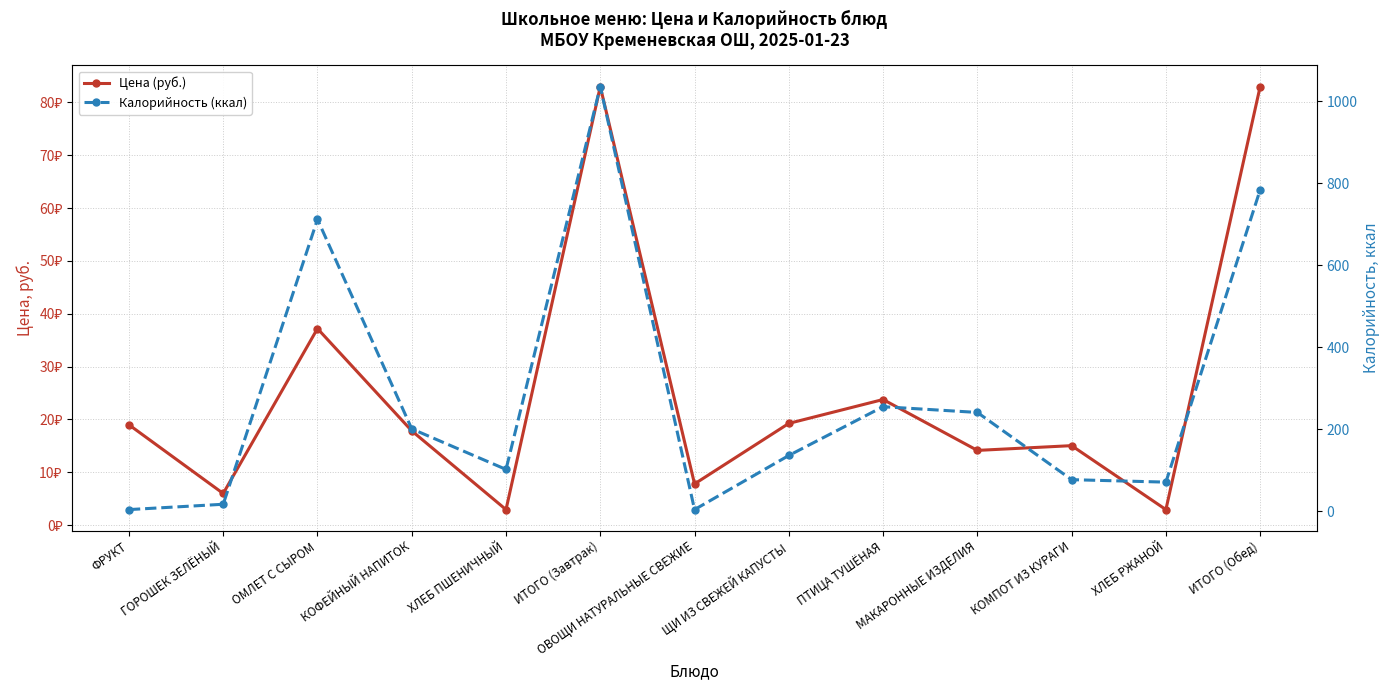

Which category has the highest value in the Цена (руб.) series?

ИТОГО (Завтрак)